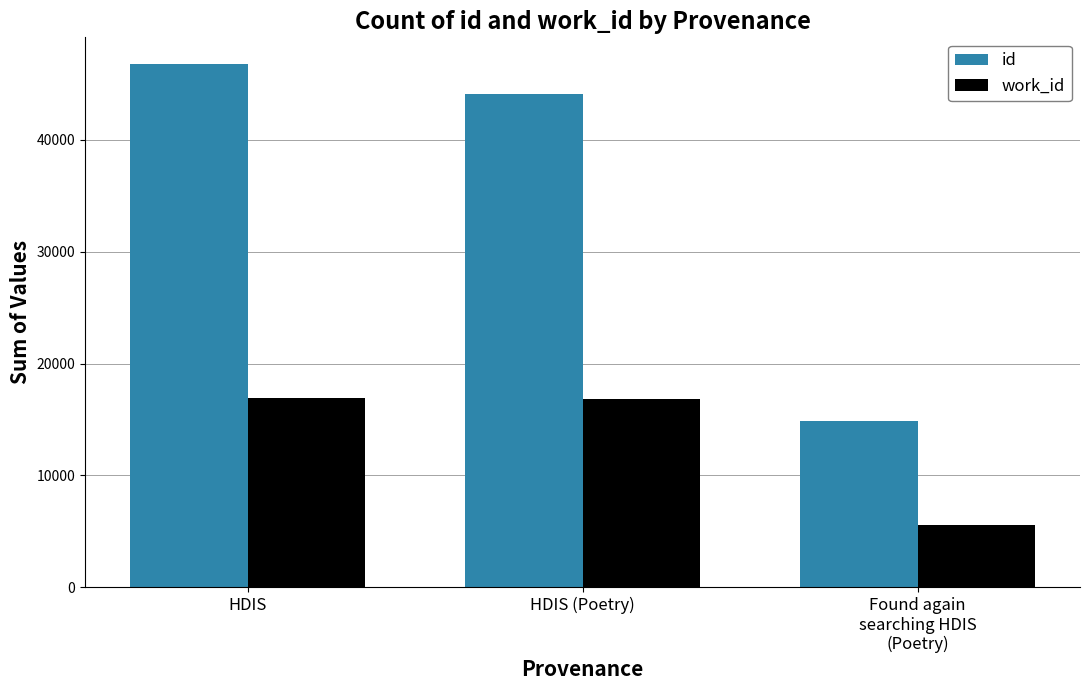

At which category is the sum across all series the highest?

HDIS